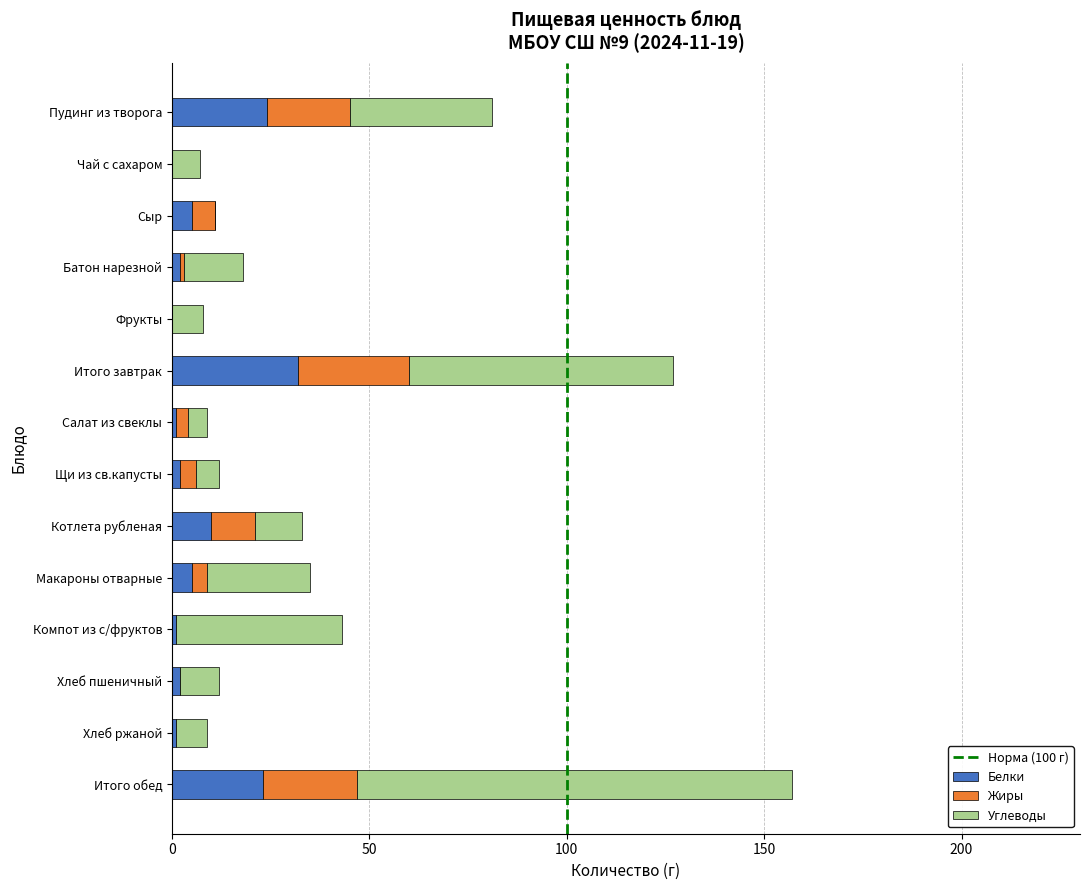

What is the total value across all series at Пудинг из творога?

81